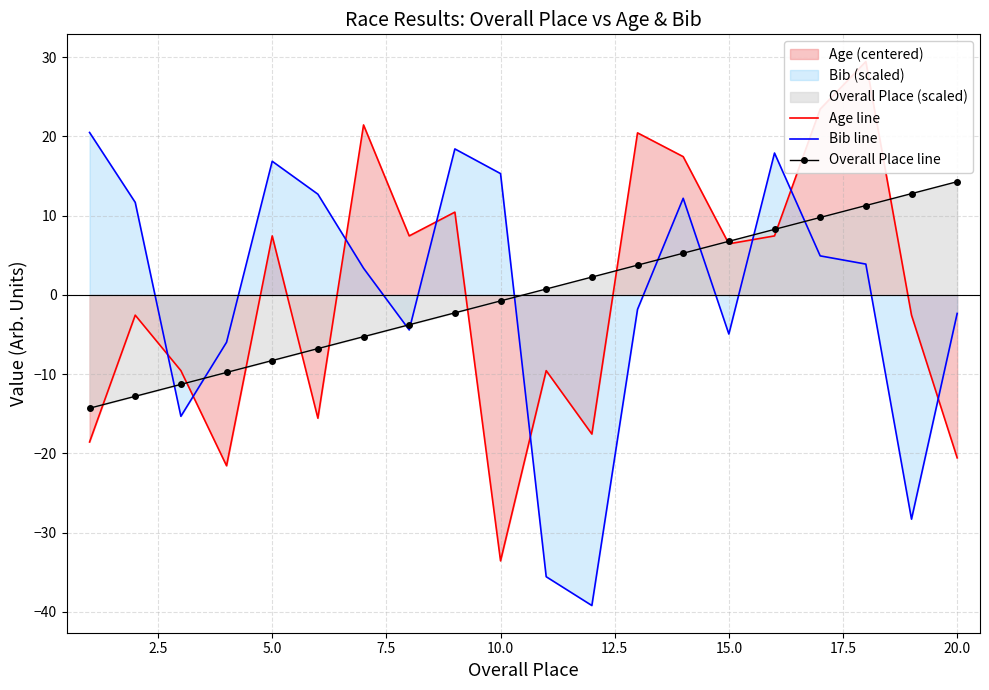

What is the highest value of the Bib line series?

20.5